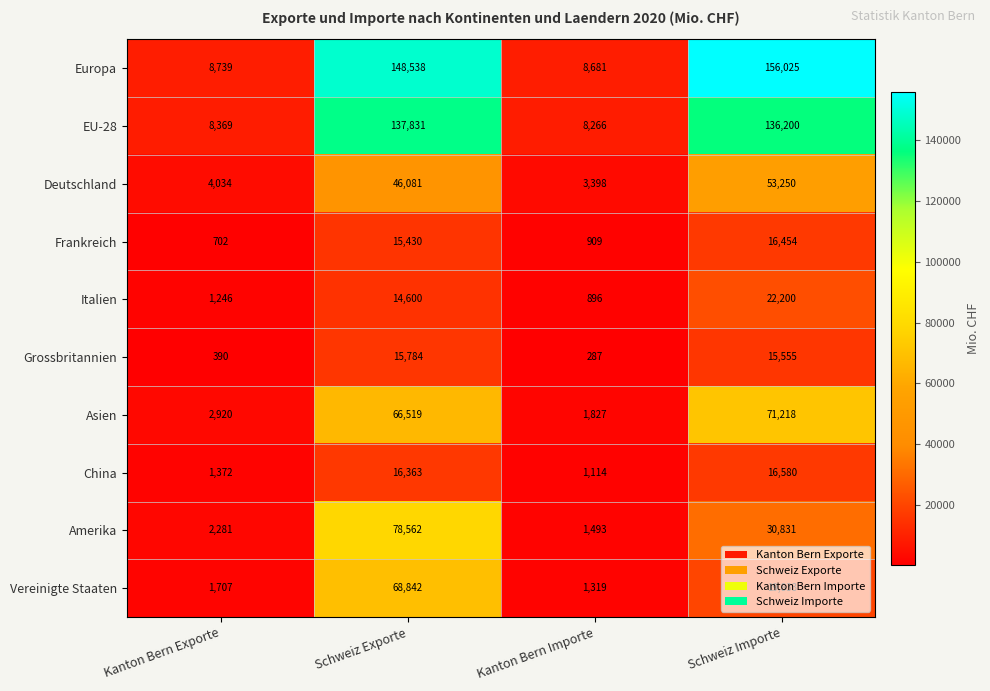

Count the number of categories in the chart.

4